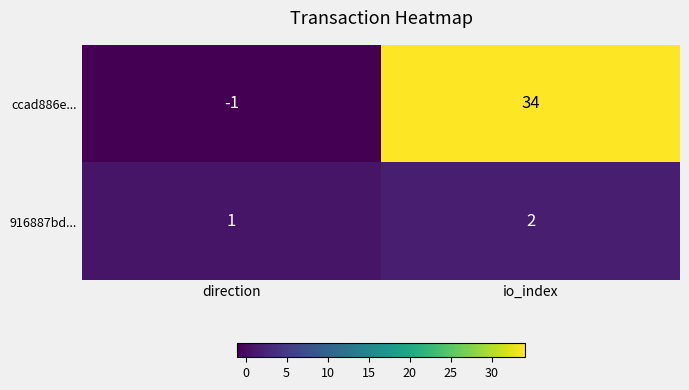

What value does the 916887bd... series have at io_index?

2